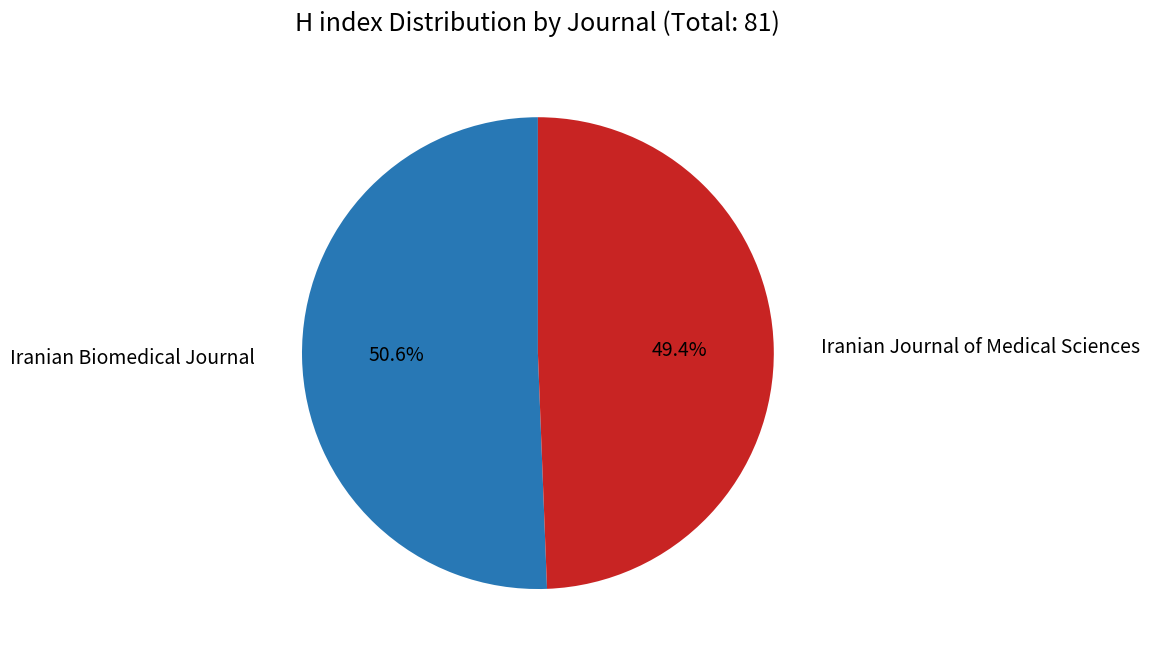

Does any single category account for the majority?

Yes